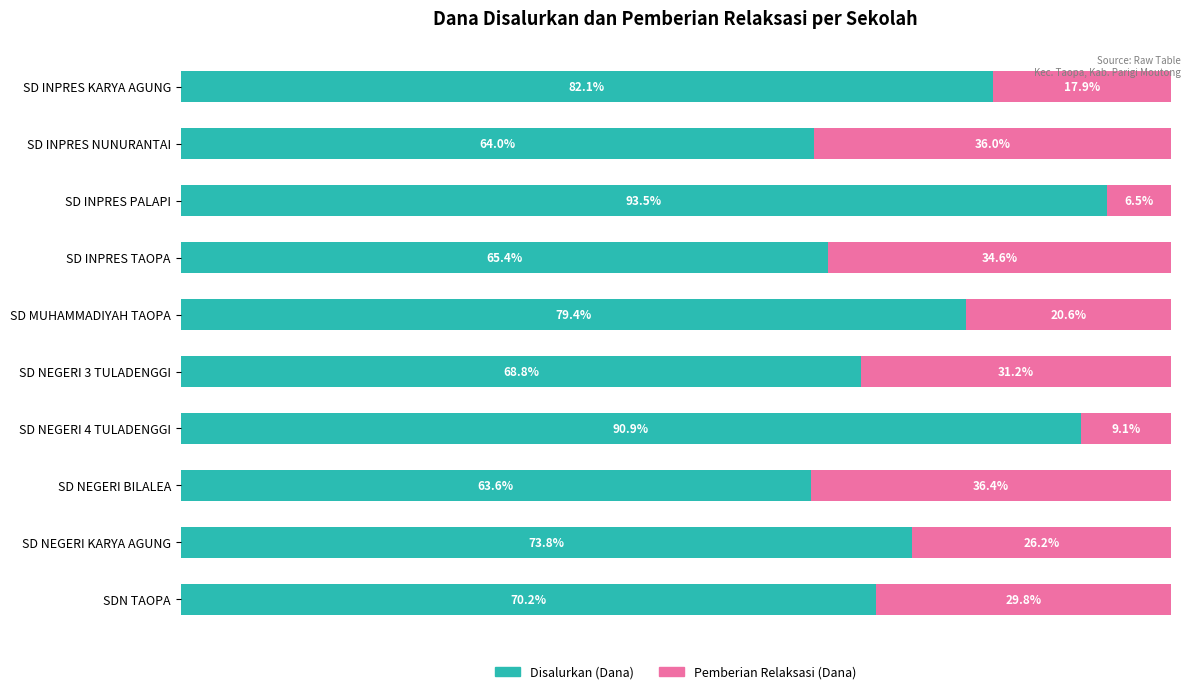

List the labels in order of Disalurkan (Dana) value, smallest first.

SD NEGERI BILALEA, SD INPRES NUNURANTAI, SD INPRES TAOPA, SD NEGERI 3 TULADENGGI, SDN TAOPA, SD NEGERI KARYA AGUNG, SD MUHAMMADIYAH TAOPA, SD INPRES KARYA AGUNG, SD NEGERI 4 TULADENGGI, SD INPRES PALAPI